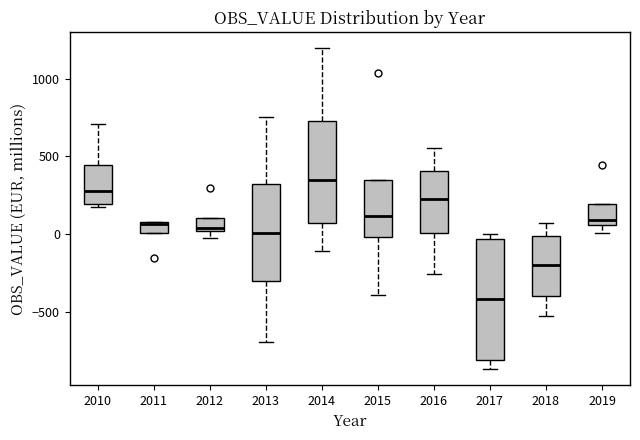

Where does the lower whisker of the box at x = 2017 end on the y-axis? The values are not printed on the chart, so give them approximately, as read against the axis.

-850